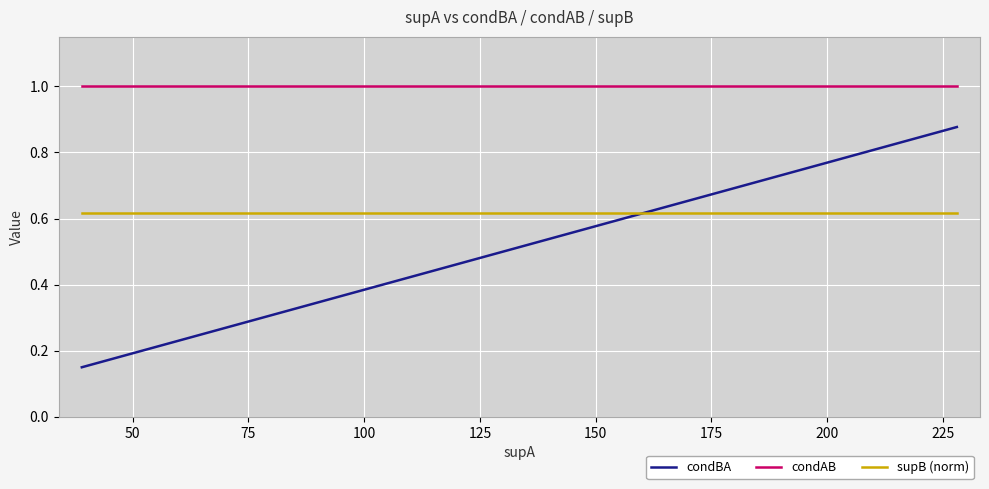

Is the value of condAB at 25 greater than the value of supB (norm) at 14?

Yes